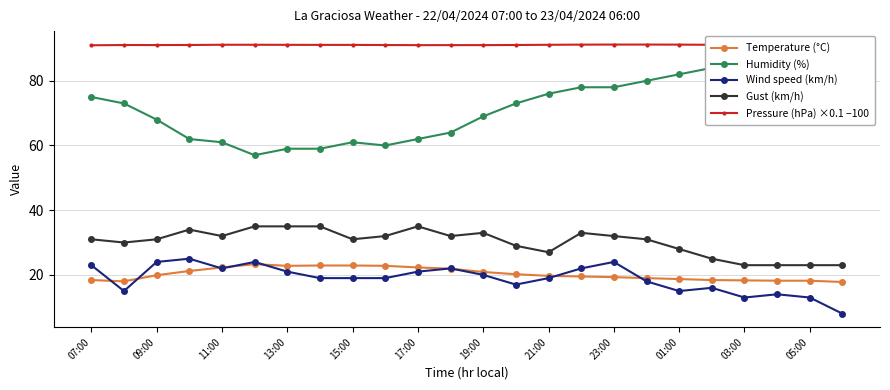

Is the value of Gust (km/h) at 09:00 greater than the value of Wind speed (km/h) at 23:00?

Yes